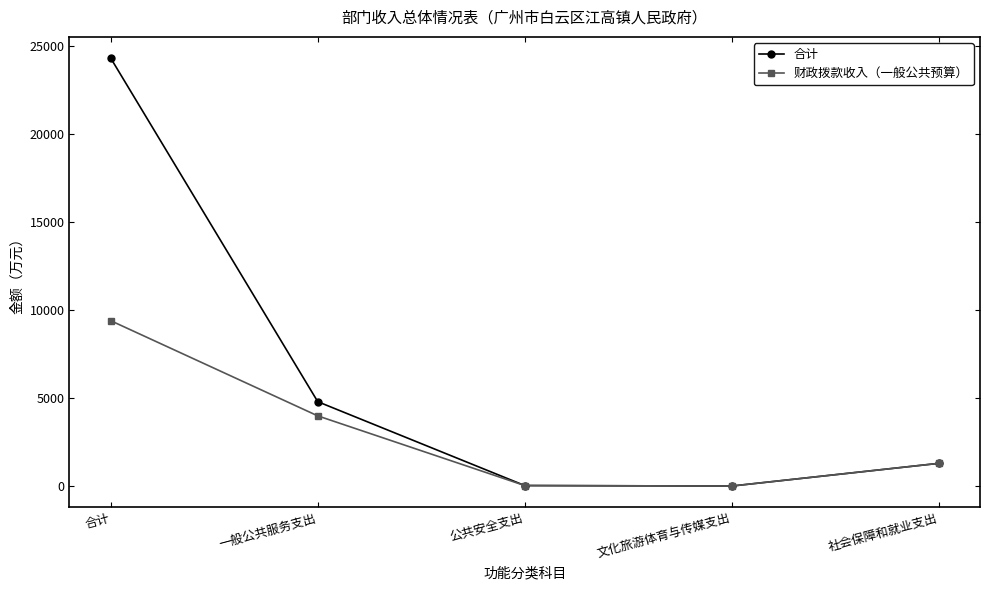

What value does the 合计 series have at 公共安全支出?

45.0